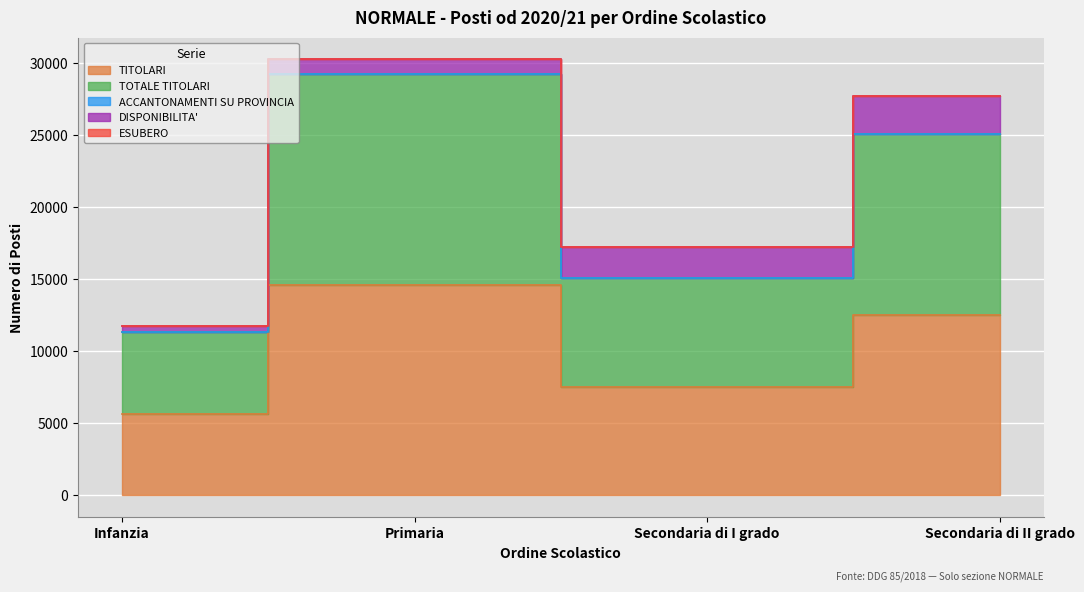

Between Primaria and Secondaria di II grado, which is larger?

Primaria